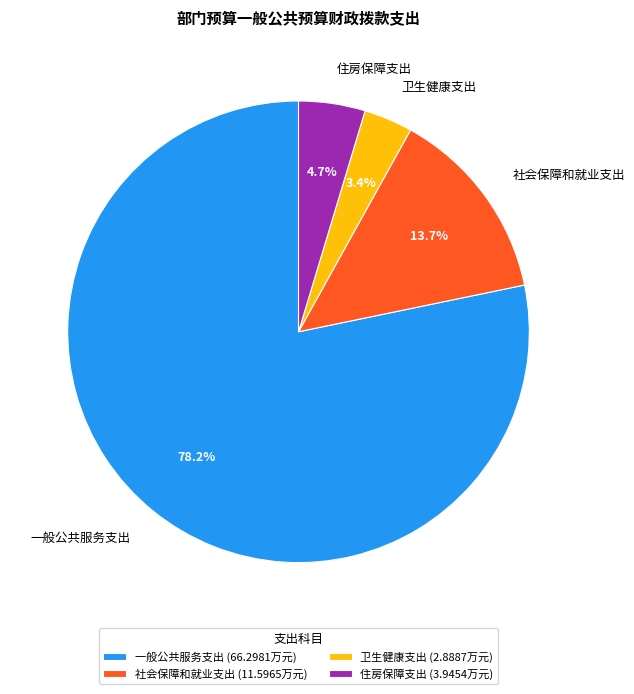

To the nearest percent, what portion does 一般公共服务支出 represent?

78%